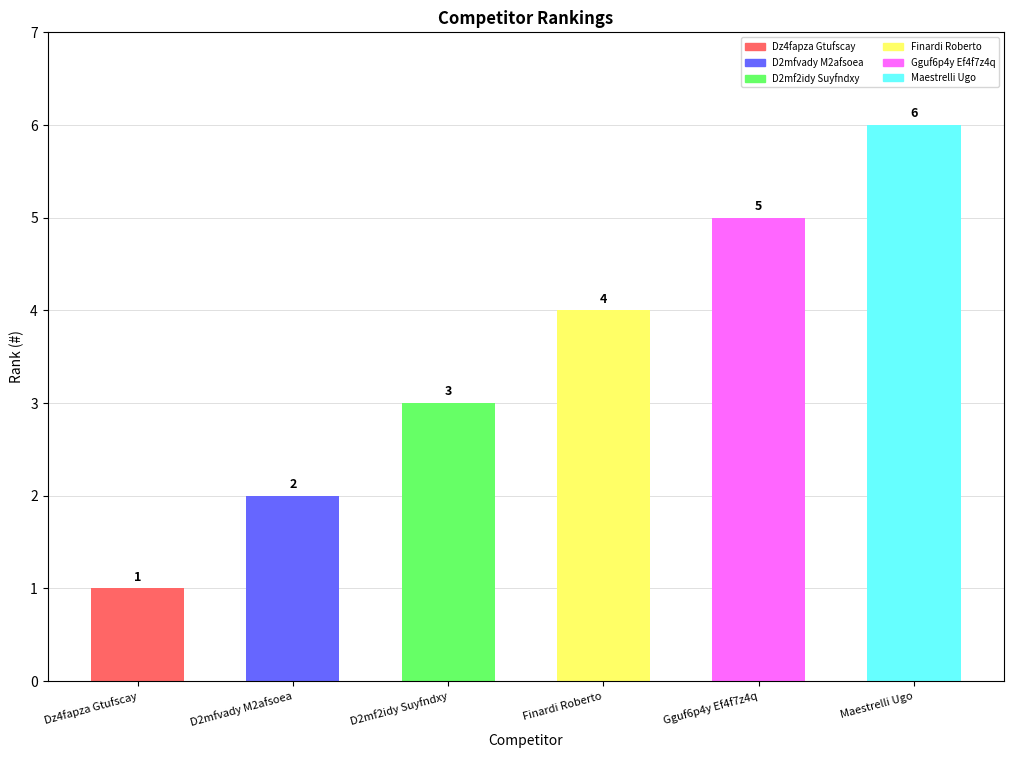

What is the difference between the second highest and minimum values?

4